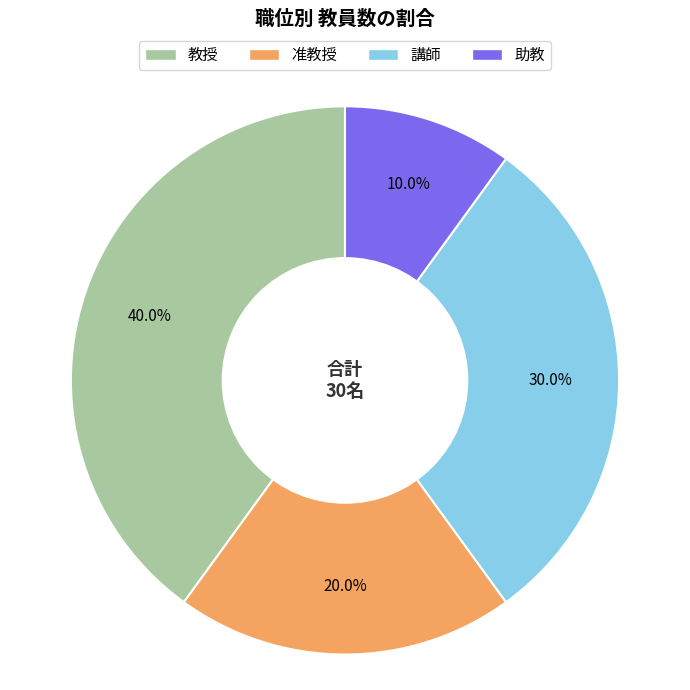

How much of the chart is everything except 准教授?

80.0%